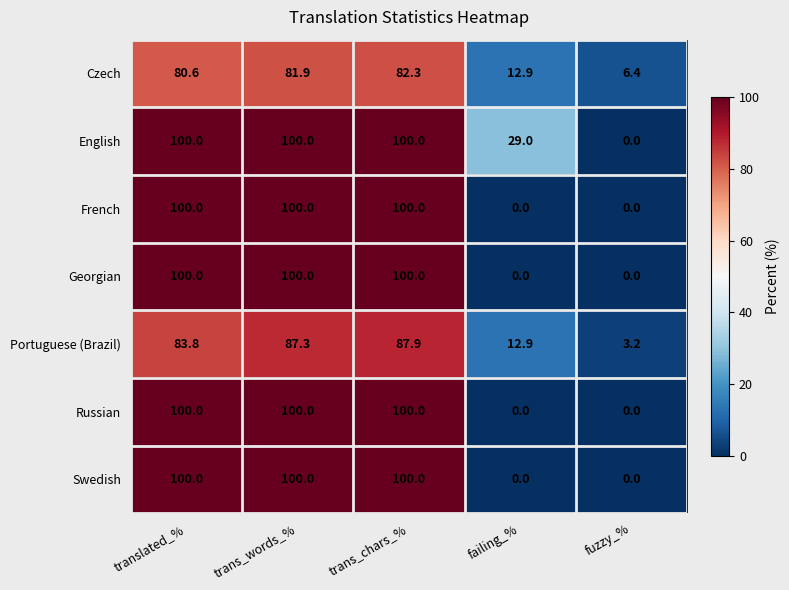

How many data points in Czech are above 80?

3